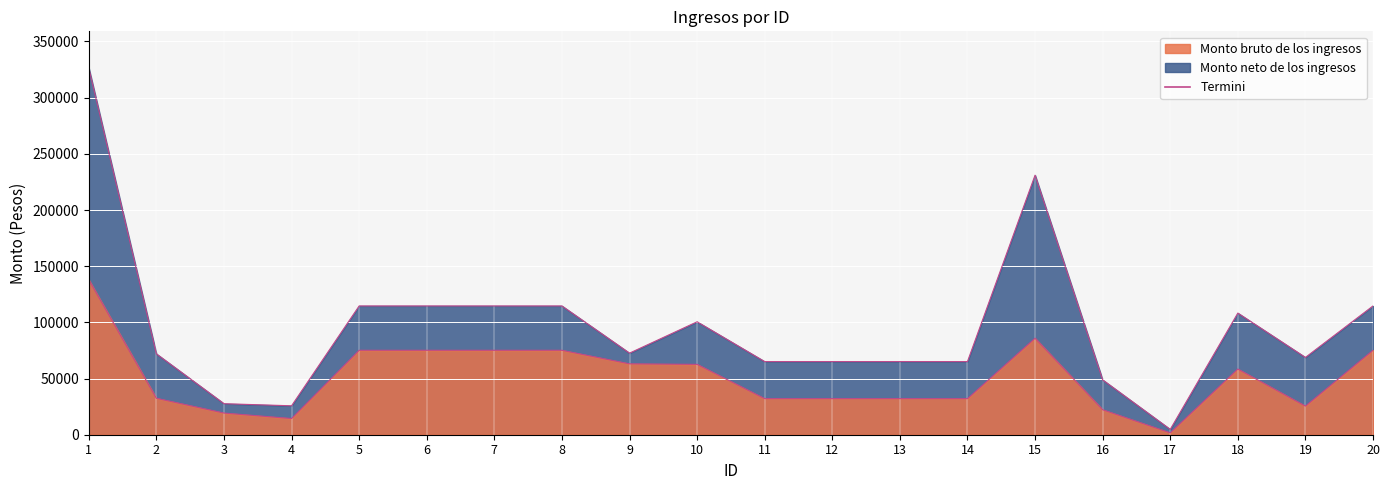

Which series has the largest total across all categories?

Monto neto de los ingresos